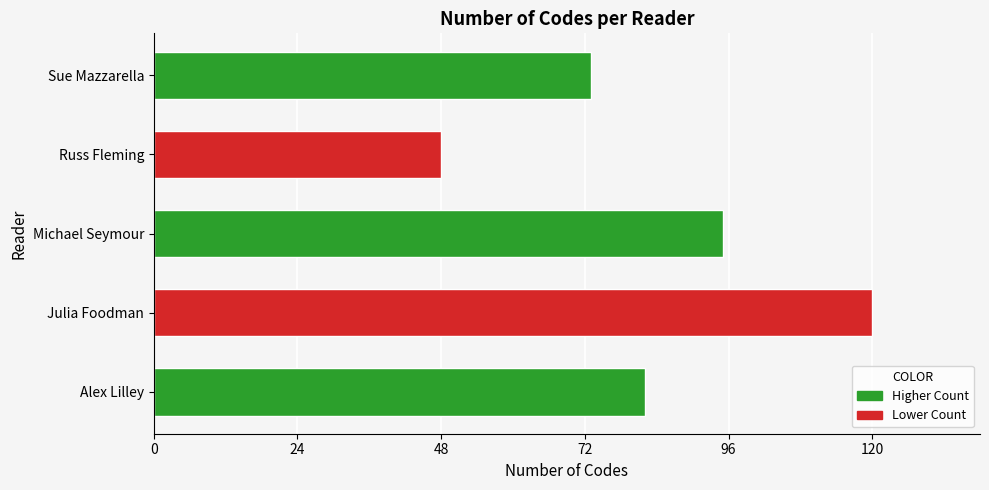

The value at Alex Lilley is 148. True or false?

False